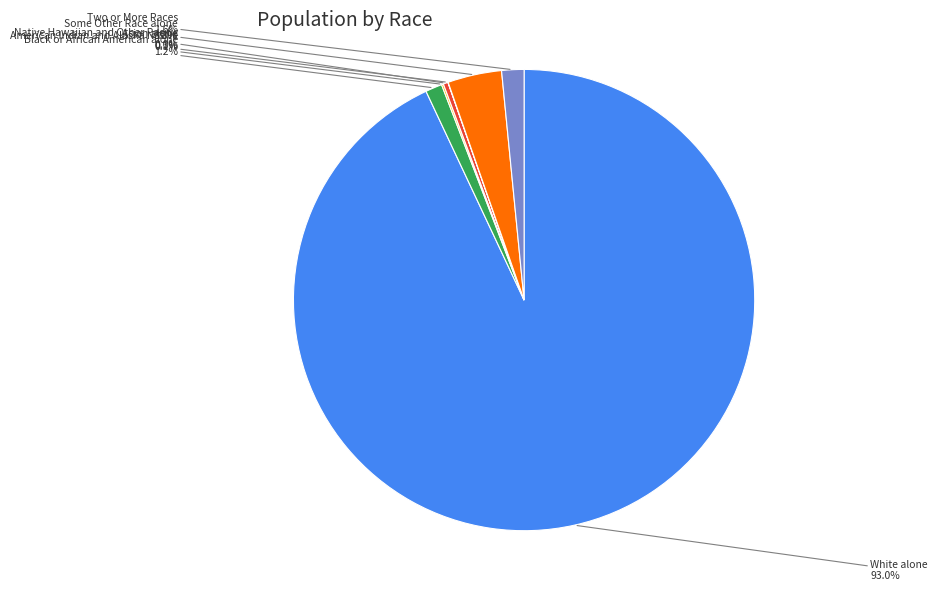

Is there any slice that represents more than half of the pie?

Yes